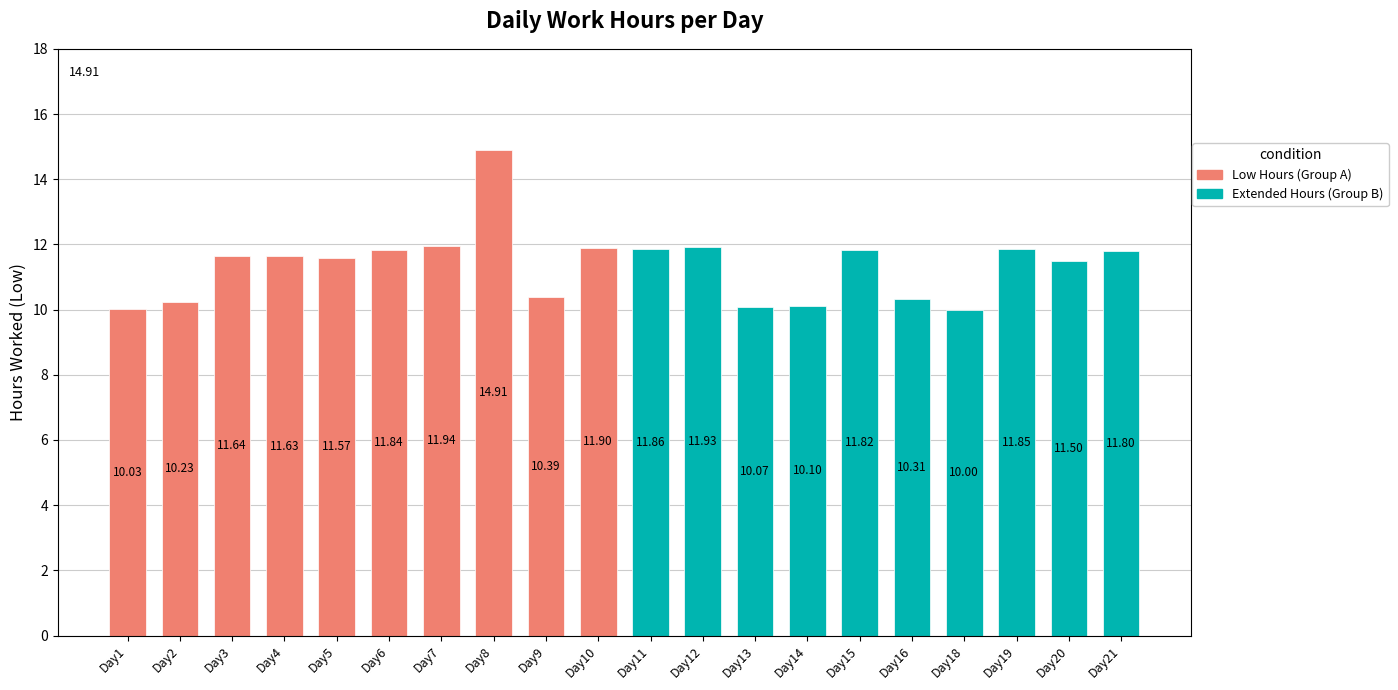

What is the sum of the values at Day18 and Day19?

21.9